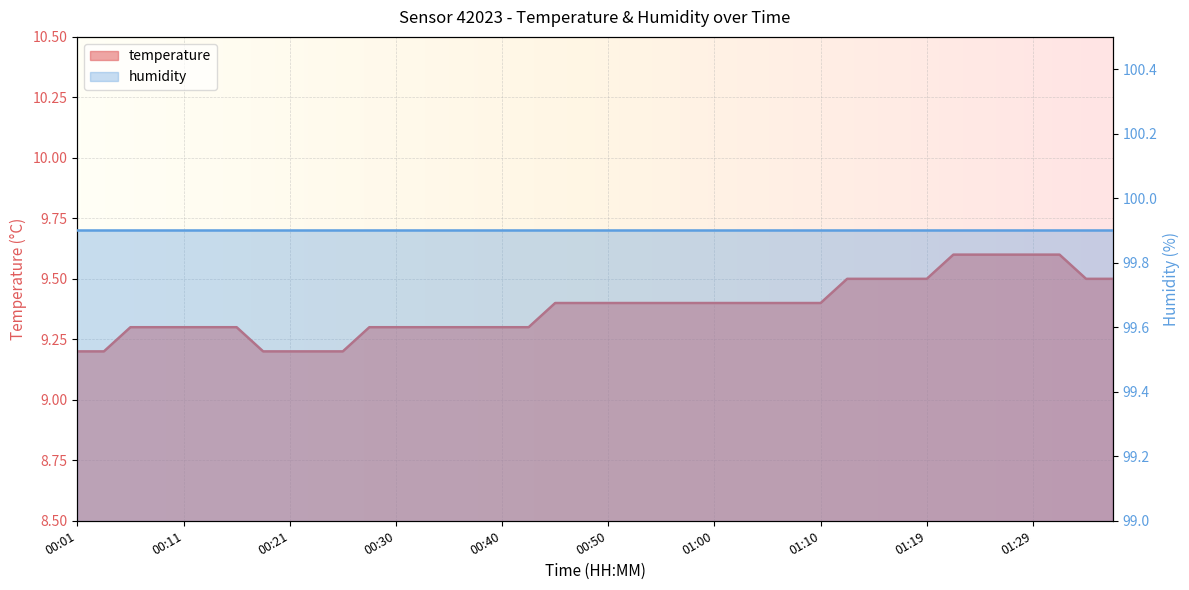

Is it true that the value at 00:21 is 14.3?

False